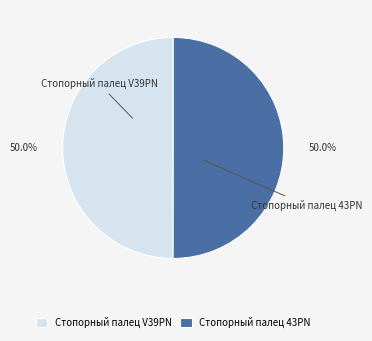

How many segments does this pie chart have?

2